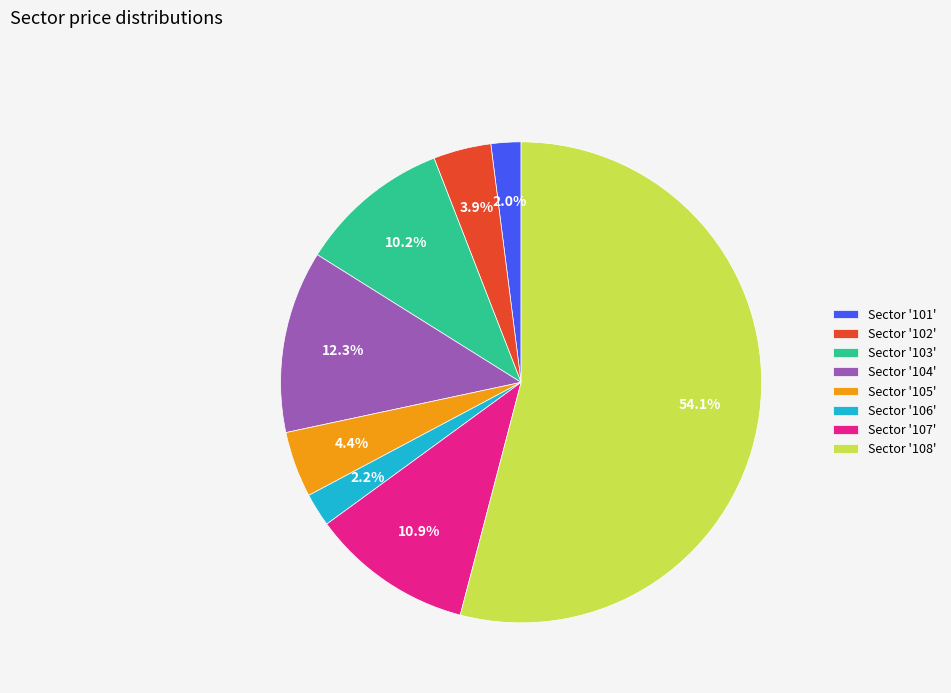

Which category accounts for the majority?

Sector '108'